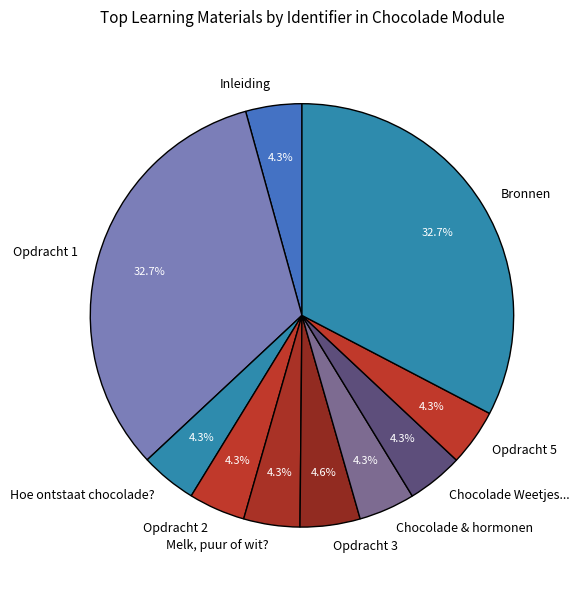

How many slices are in this pie chart?

10